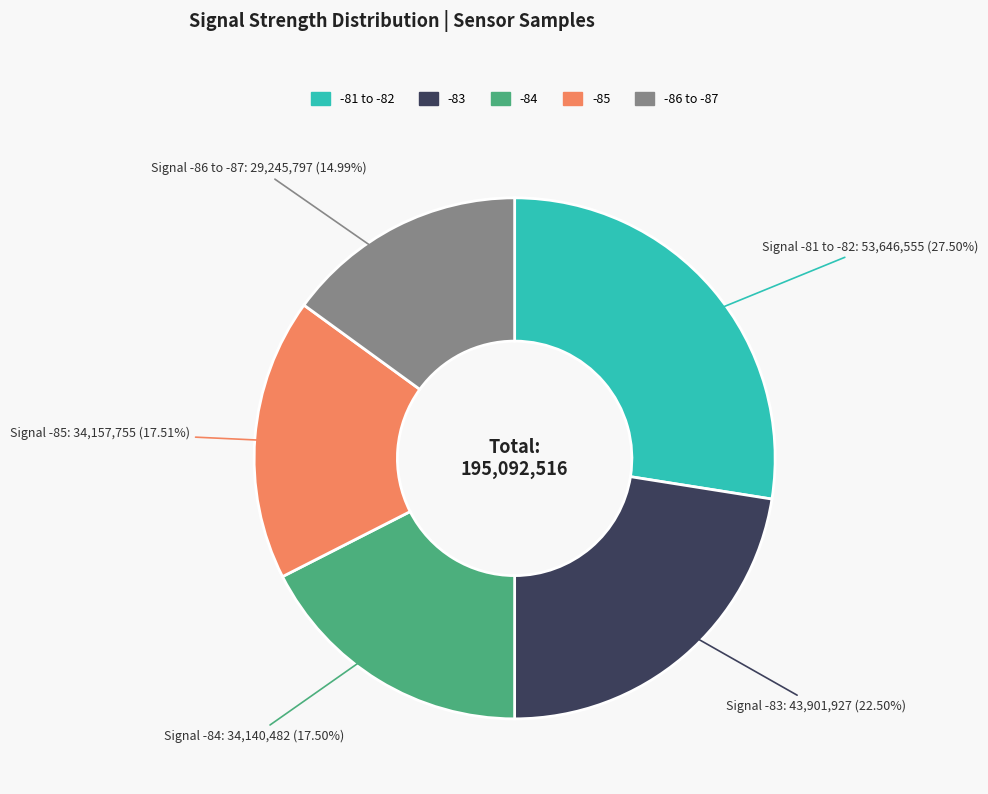

Does any single category account for the majority?

No